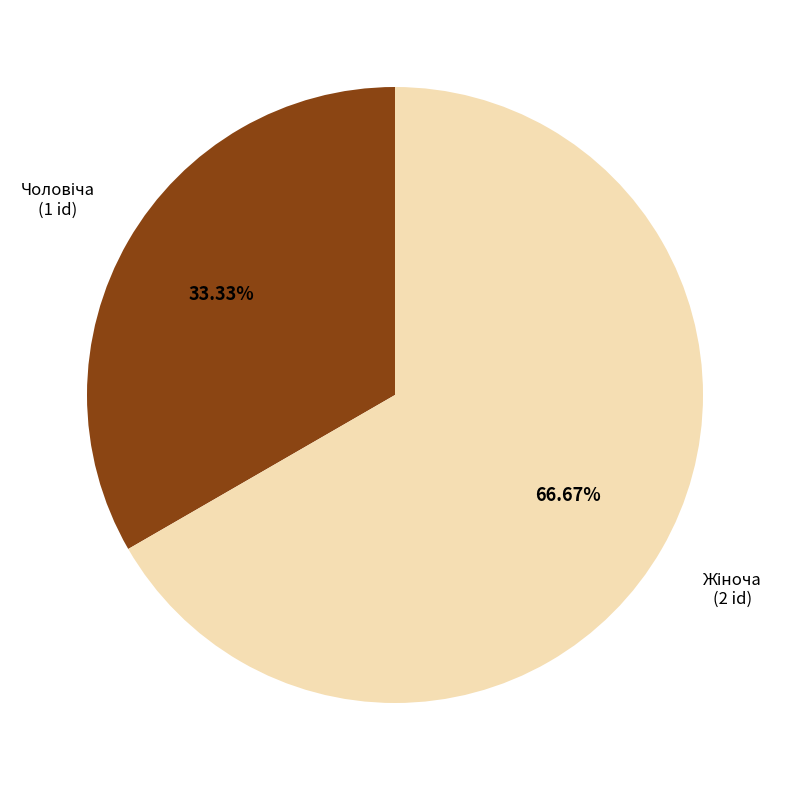

Does any single category account for the majority?

Yes